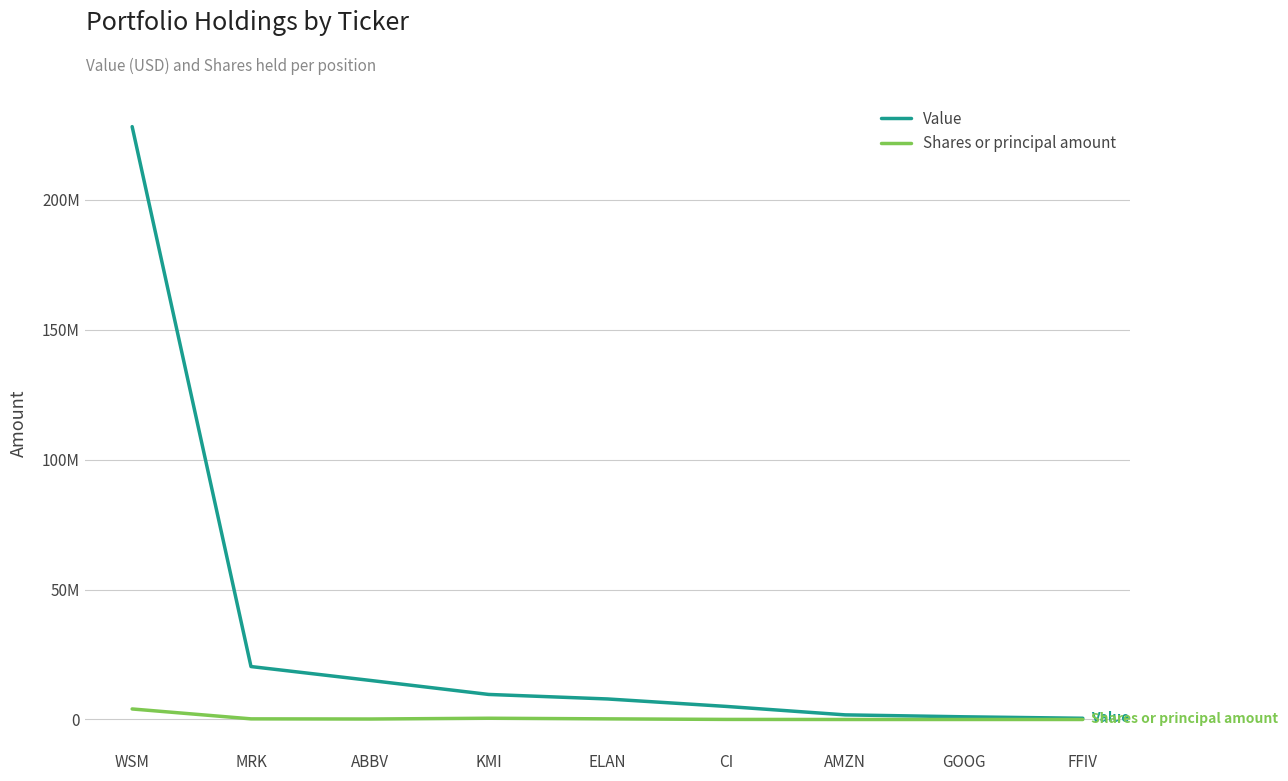

At which category is the sum across all series the highest?

WSM